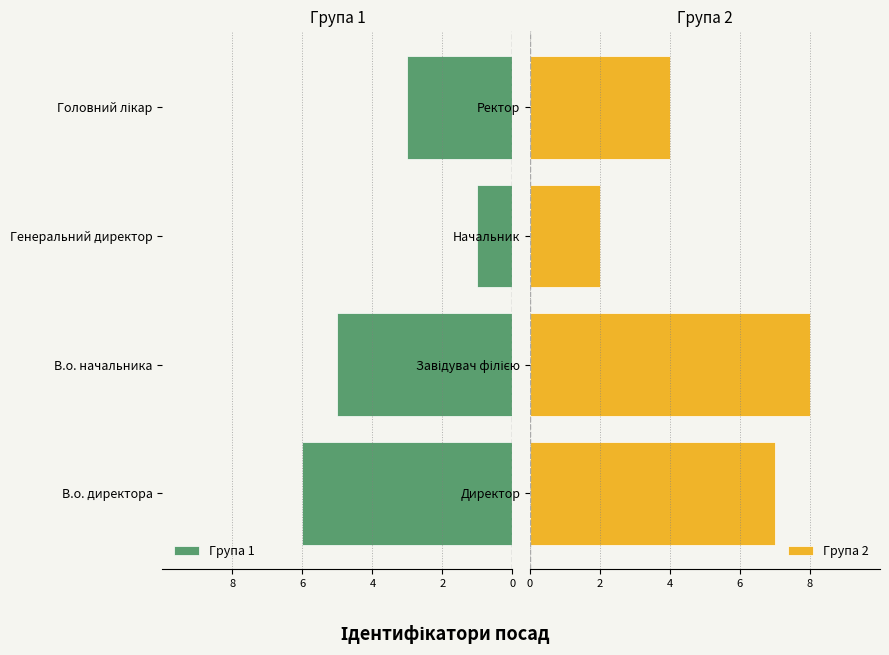

How many bars are there in total?

8